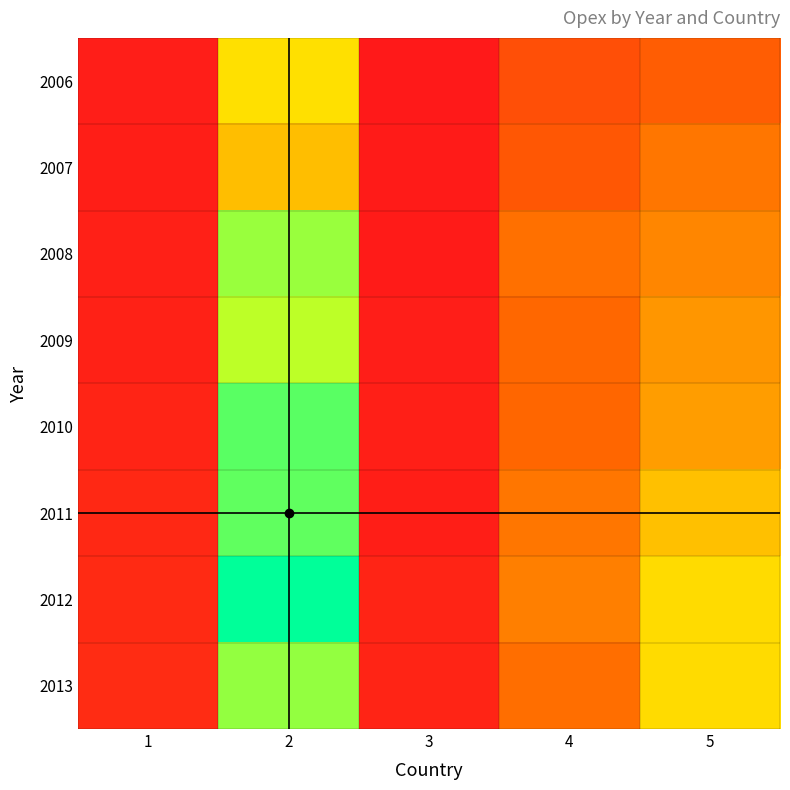

Reading left to right, list all the values displayed in this chart.

2006: 1=38584.4	2=357834.5	3=27265.6	4=156824.9	5=189286.8
2007: 1=40476.7	2=316523.0	3=32341.6	4=176841.4	5=229999.8
2008: 1=44743.9	2=467809.1	3=32125.6	4=224408.1	5=249220.3
2009: 1=47098.1	2=441027.3	3=38829.9	4=214131.3	5=269392.7
2010: 1=54590.1	2=511184.3	3=44123.6	4=210431.1	5=278759.5
2011: 1=64027.7	2=506684.9	3=41598.3	4=229554.3	5=317627.7
2012: 1=68399.1	2=577601.1	3=54696.0	4=240838.1	5=350958.7
2013: 1=74420.6	2=471121.7	3=54384.7	4=222645.3	5=350958.7